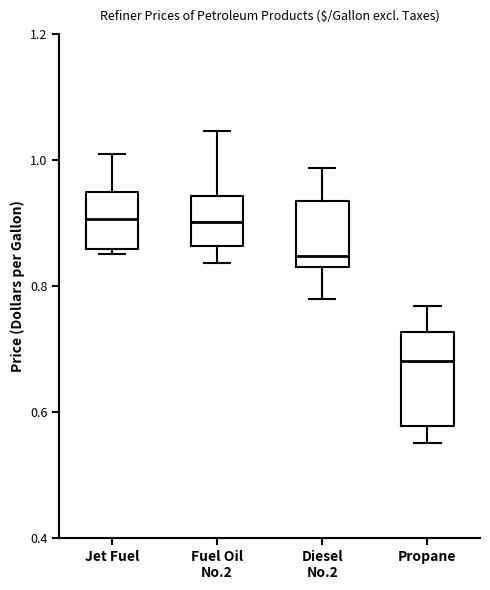

Reading left to right, transcribe this box plot: for each box, give where its median line is, the range the box spans, and where its two whiskers end, as read against the y-axis. The values are not printed on the chart, so give them approximately, as read against the axis.

Jet Fuel: median 0.90, box 0.86 to 0.94, whiskers 0.86 (just below the box's lower edge) to 1.02
Fuel Oil No.2: median 0.90, box 0.86 to 0.94, whiskers 0.84 to 1.04
Diesel No.2: median 0.84 (just above the box's lower edge), box 0.84 to 0.94, whiskers 0.78 to 0.98
Propane: median 0.68, box 0.58 to 0.72, whiskers 0.56 to 0.76